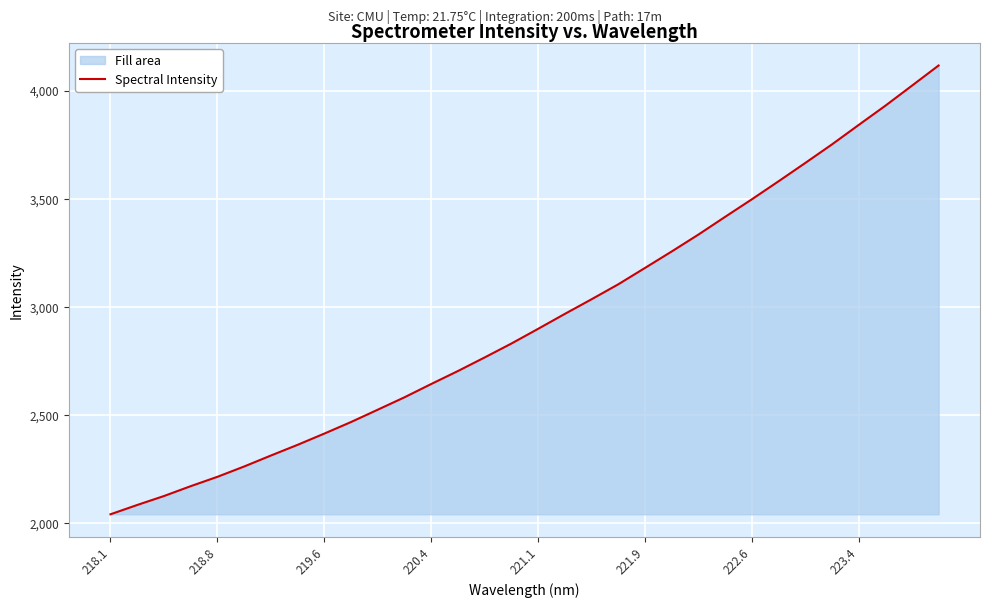

What is the approximate value at 223.4?

3840.4